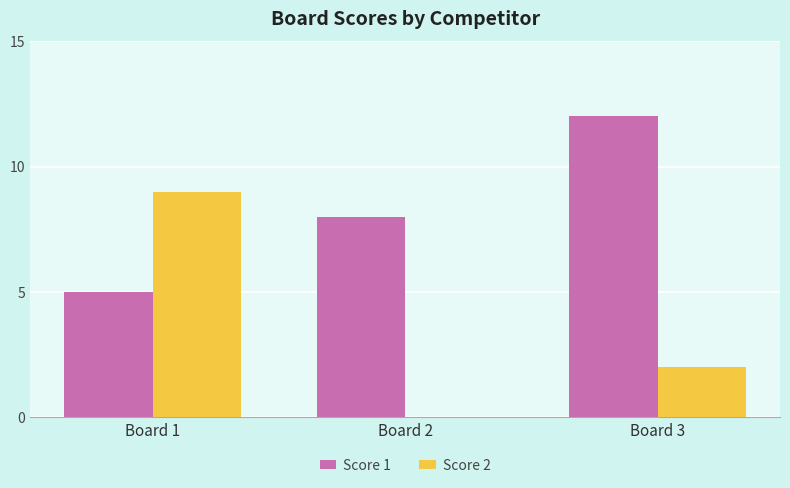

Which series has the largest total across all categories?

Score 1